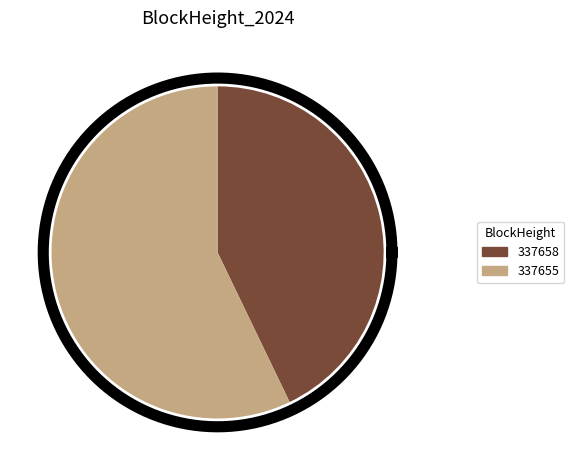

Which has a higher value, 337655 or 337658?

337655